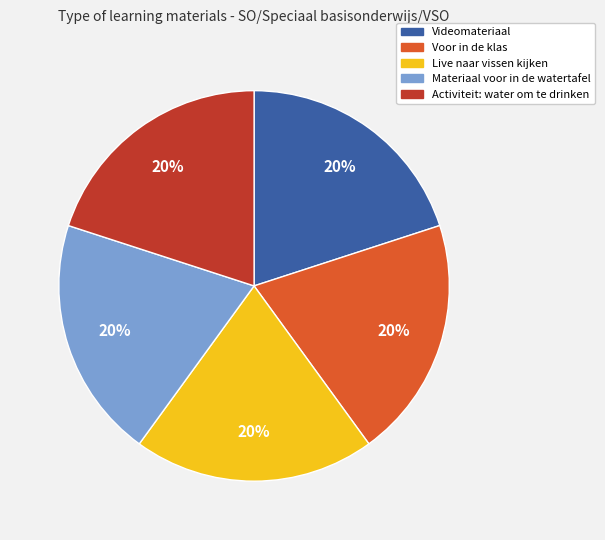

The Voor in de klas slice represents 31% of the pie. True or false?

False